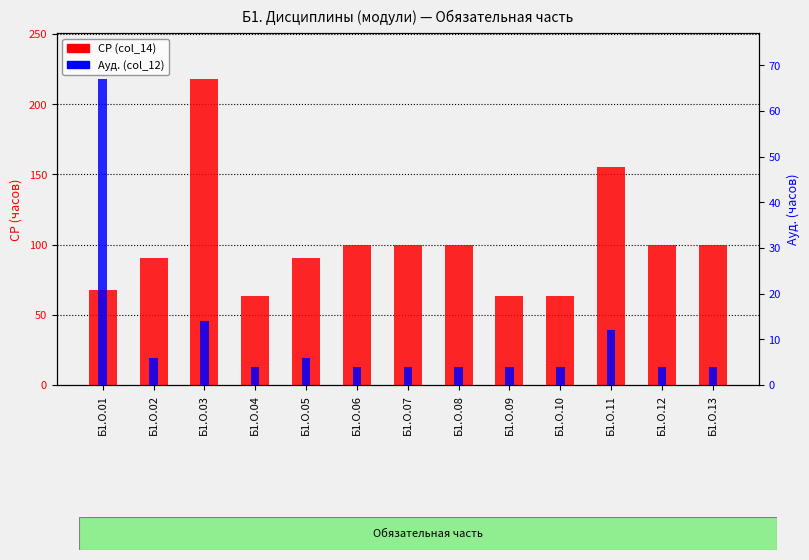

How many groups of bars are there?

13